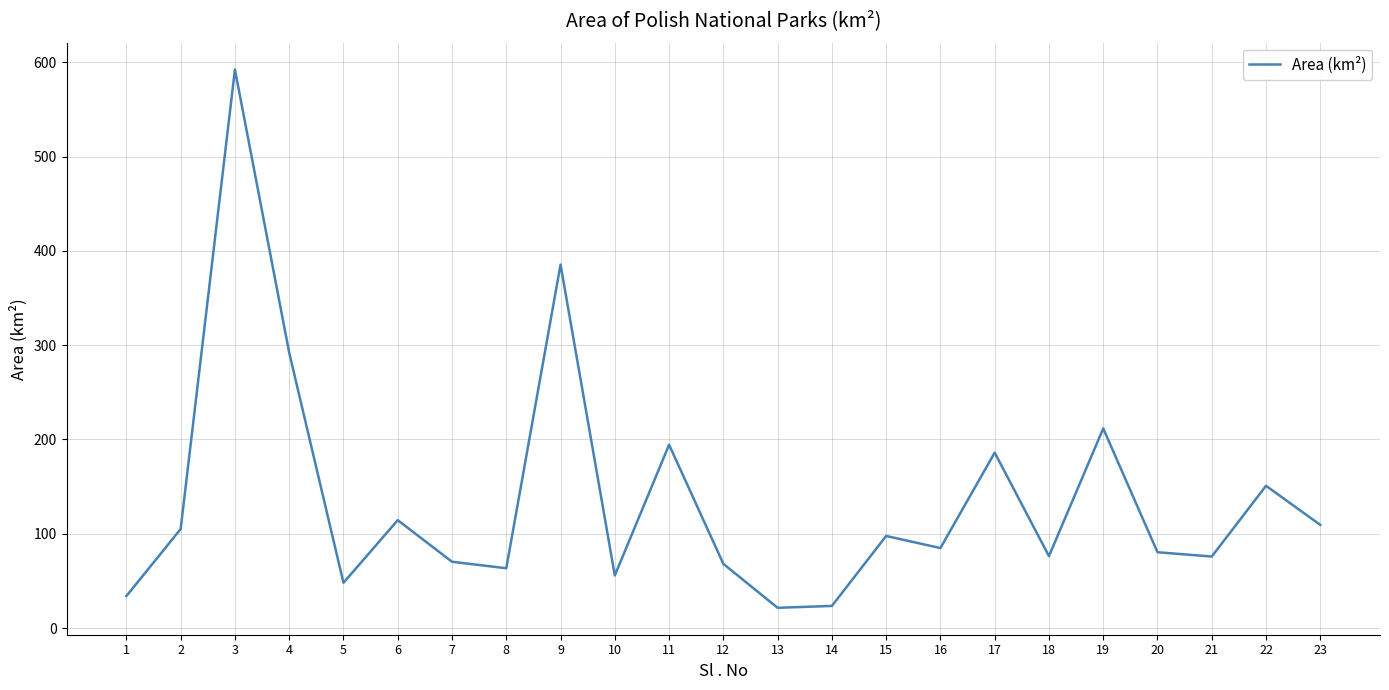

Does the chart have visible grid lines?

Yes